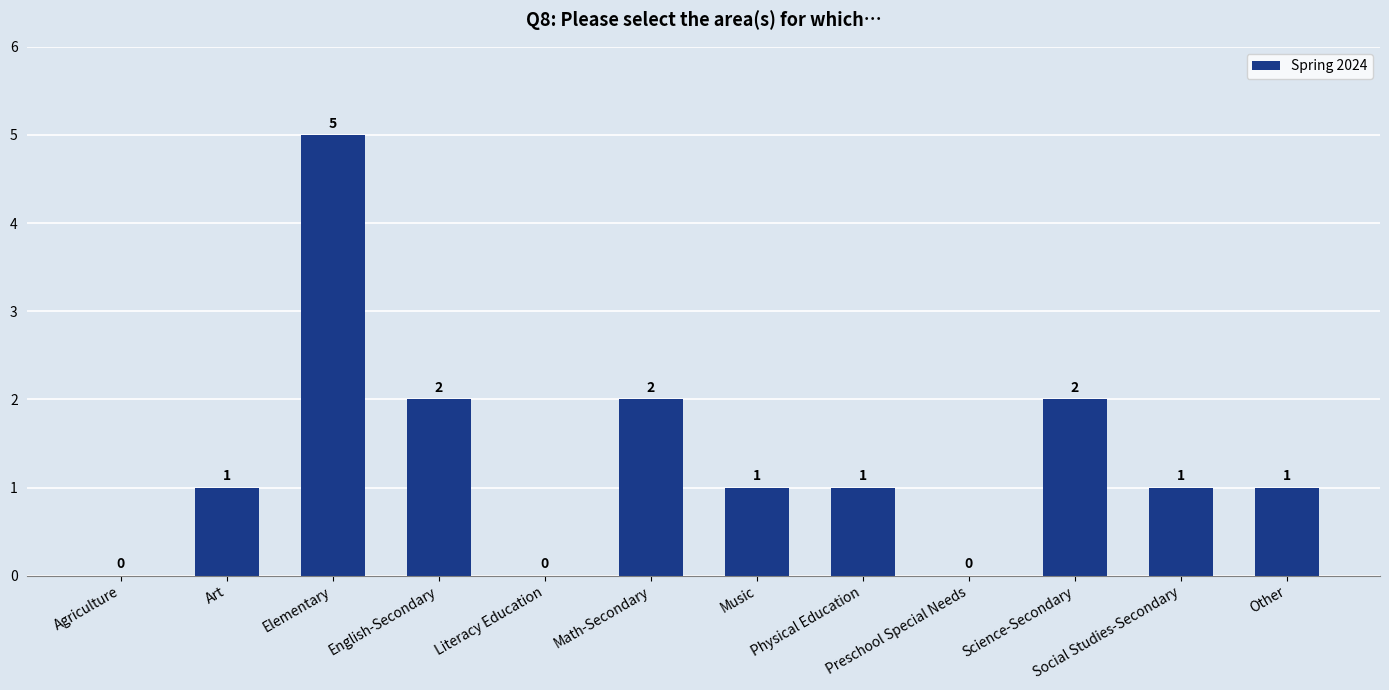

What is the approximate value at Elementary?

5